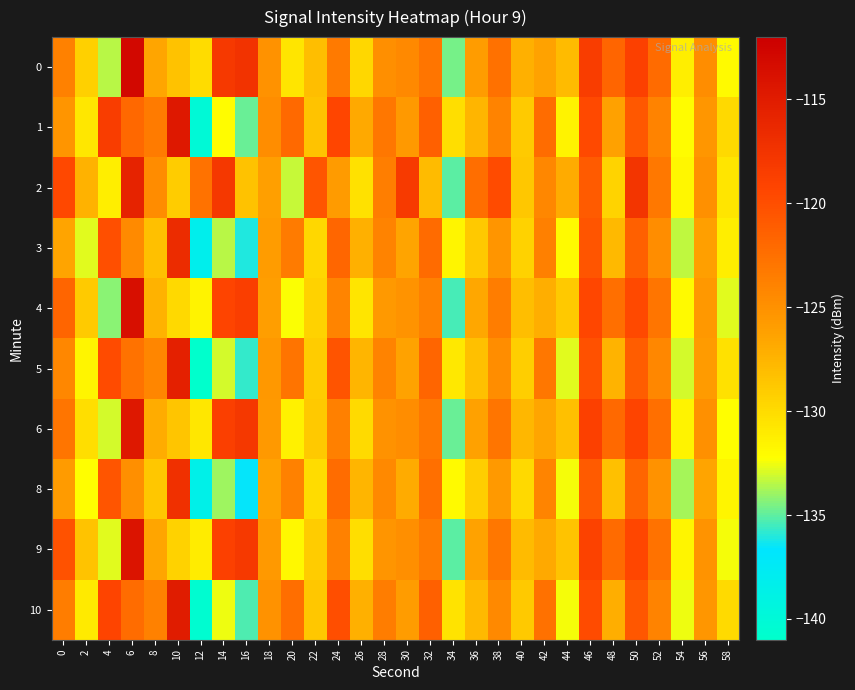

Which series changed the most between 26 and 40?

4